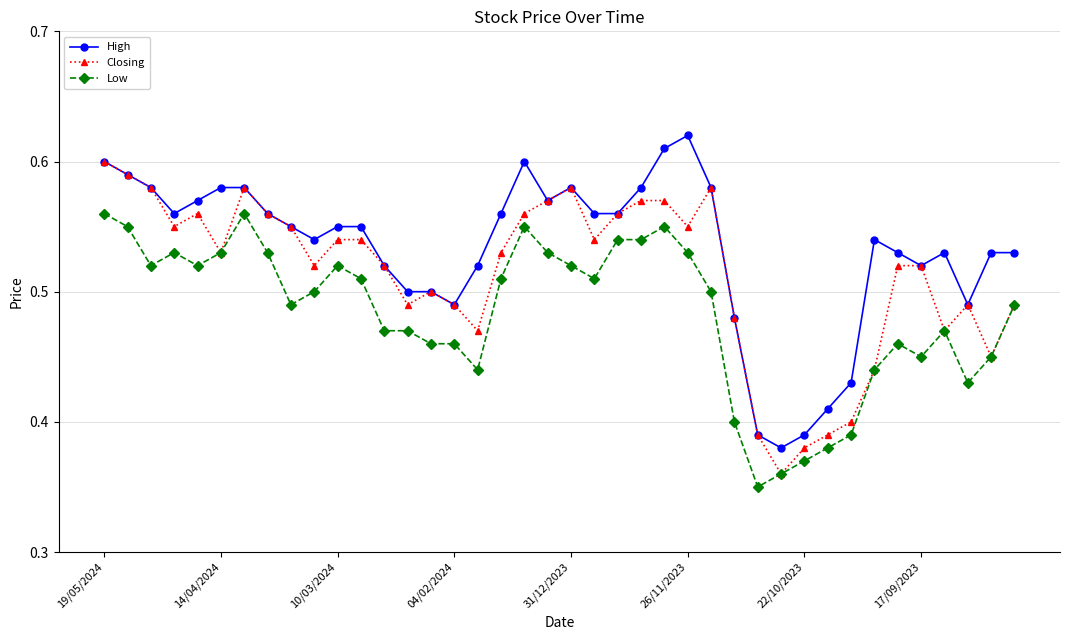

What is the difference between the maximum and minimum values in the Closing series?

0.2